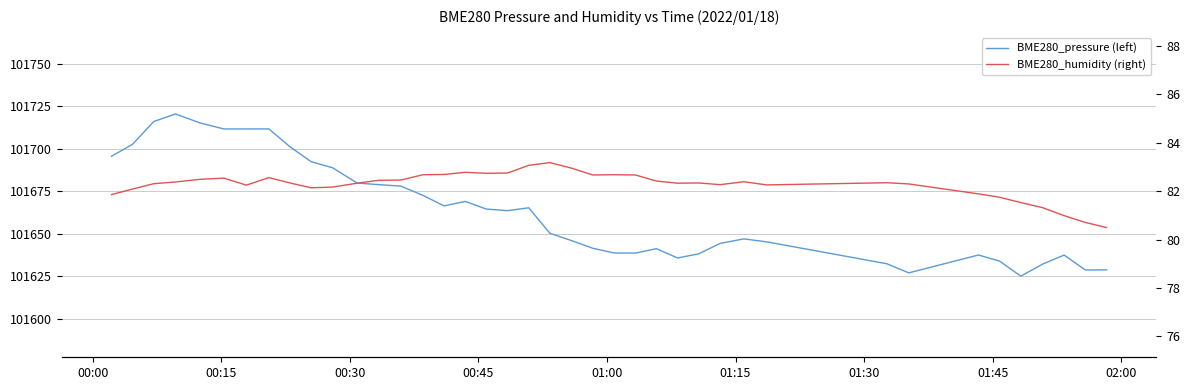

How many values in the BME280_humidity (right) series are below 82?

8